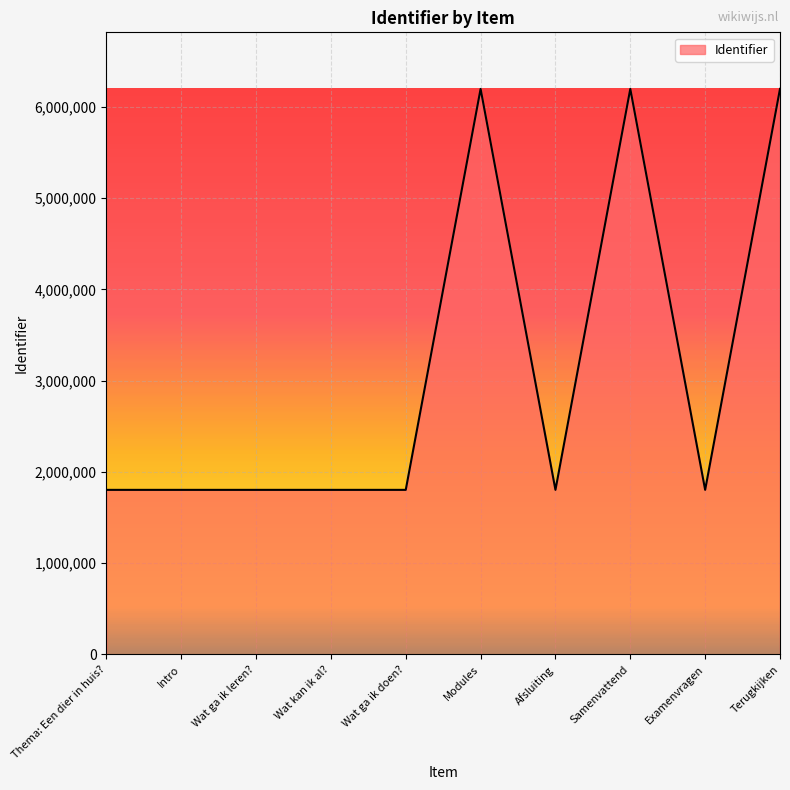

What is the change in value from Examenvragen to Terugkijken?

+4395171